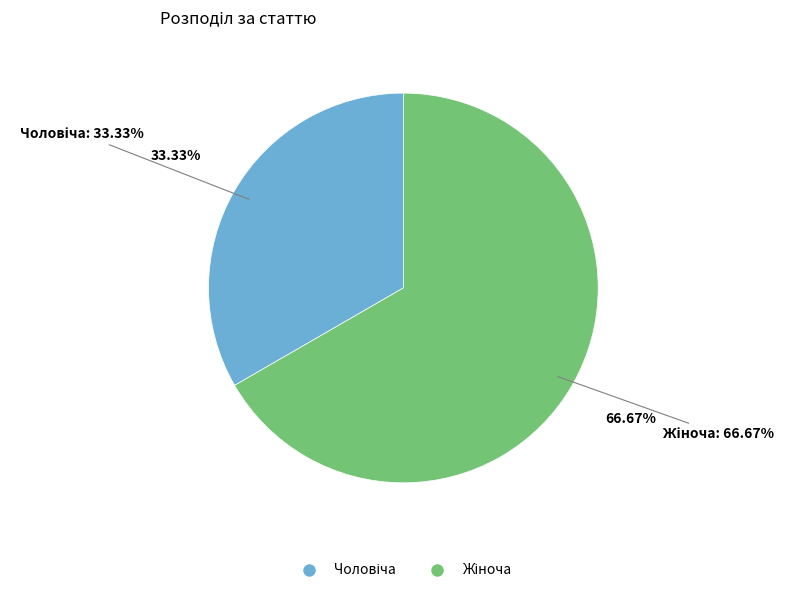

What is the ratio of the value at Жіноча to the value at Чоловіча?

2.0